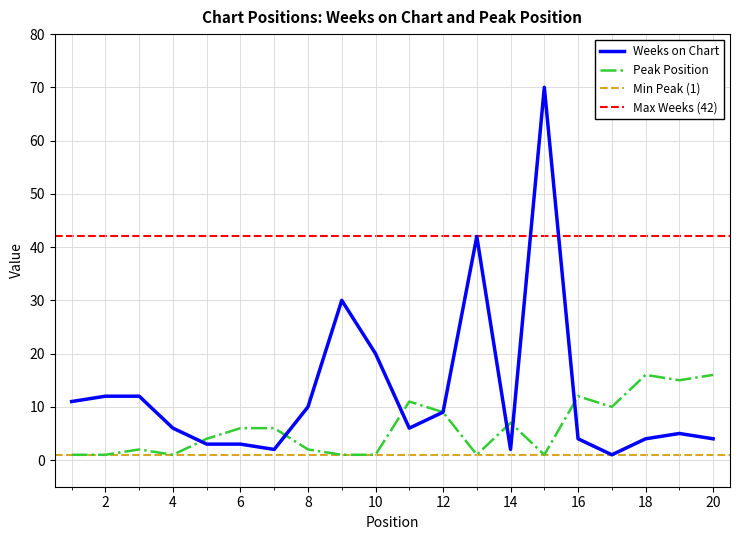

Reading right to left, list all the values displayed in this chart.

Weeks on Chart: 4	5	4	1	4	70	2	42	9	6	20	30	10	2	3	3	6	12	12	11
Peak Position: 16	15	16	10	12	1	7	1	9	11	1	1	2	6	6	4	1	2	1	1